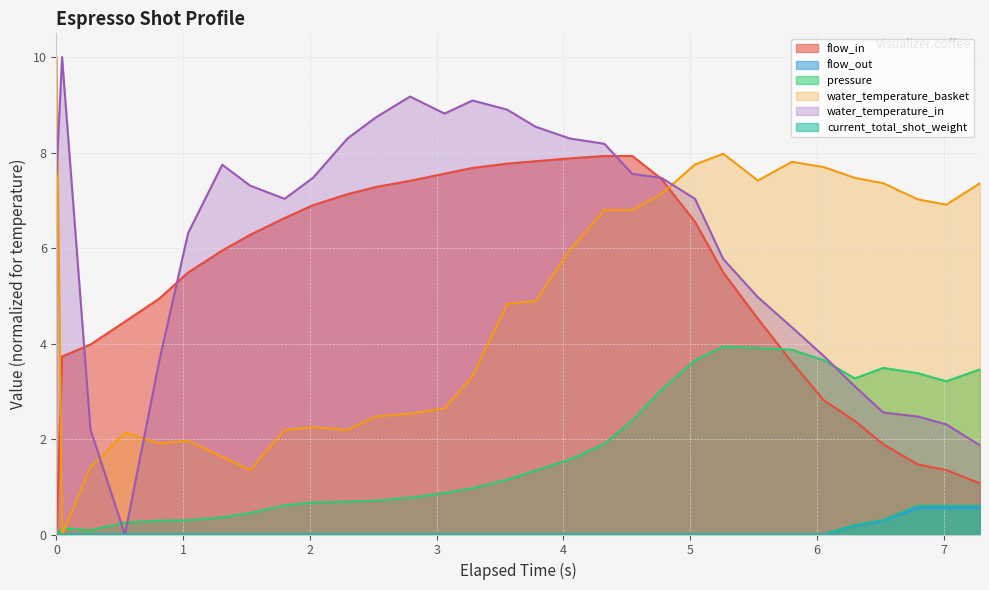

What is the sum of all pressure values?

54.4